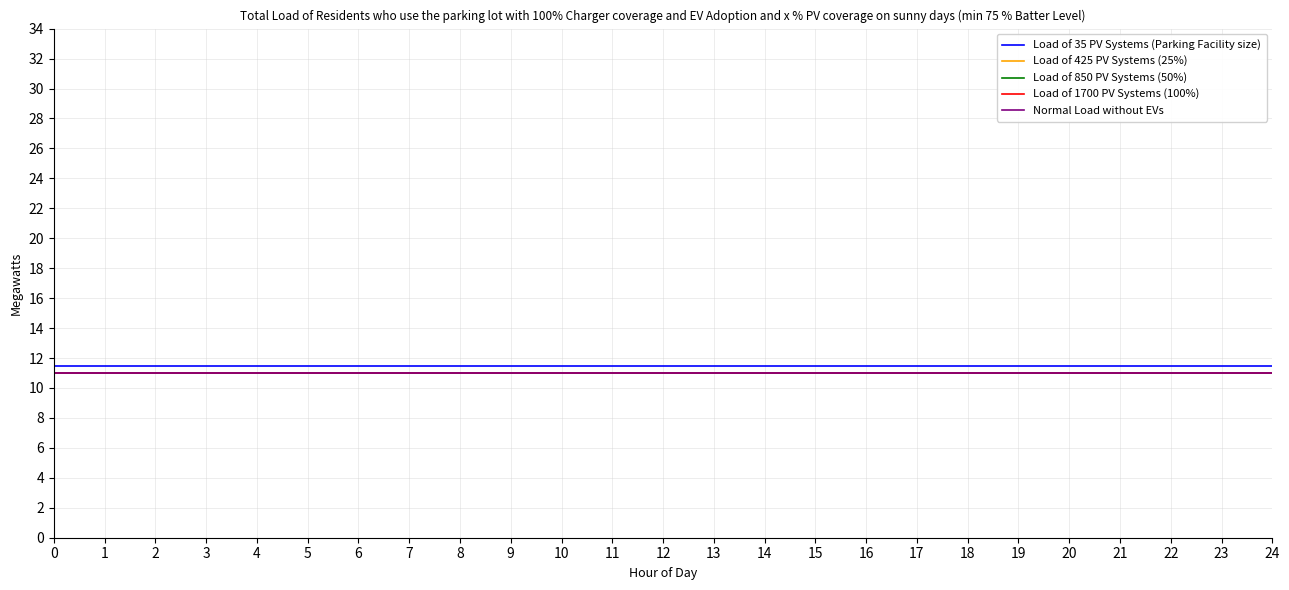

True or false: Load of 1700 PV Systems (100%) and Load of 425 PV Systems (25%) cross at least once.

False